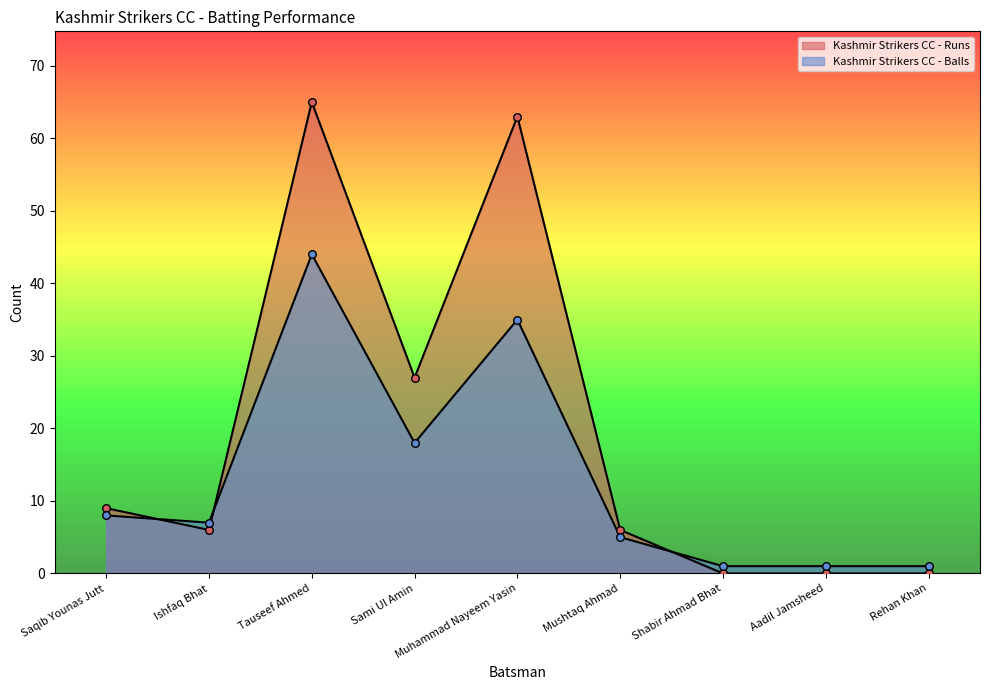

Which series reaches the maximum Y coordinate?

Kashmir Strikers CC - Runs